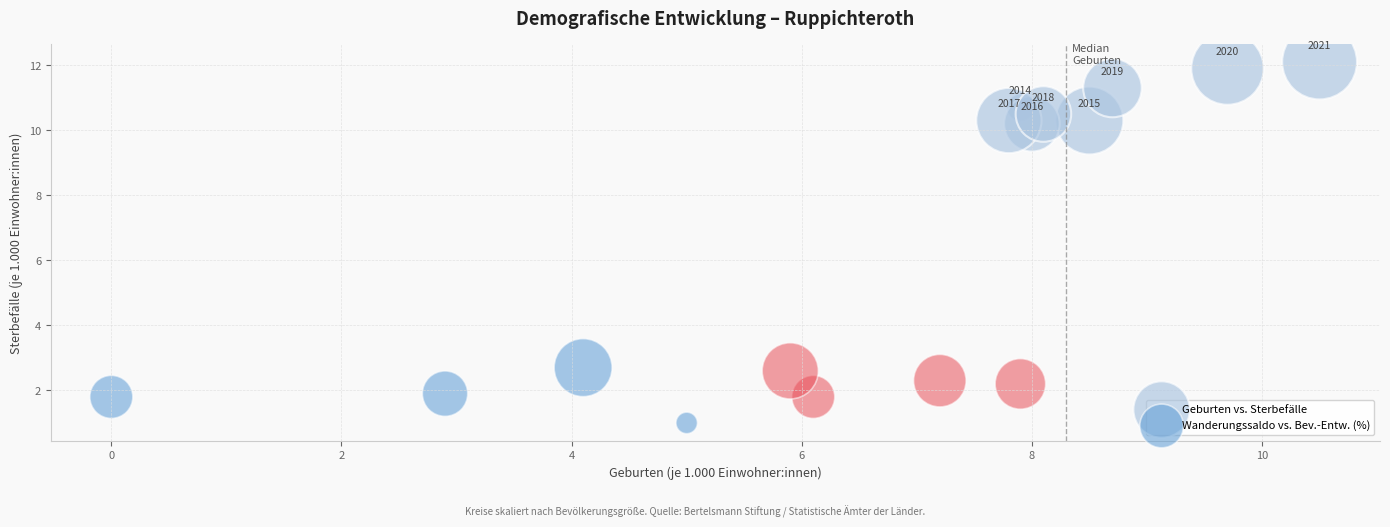

Which series contains the highest Y value?

Geburten vs. Sterbefälle